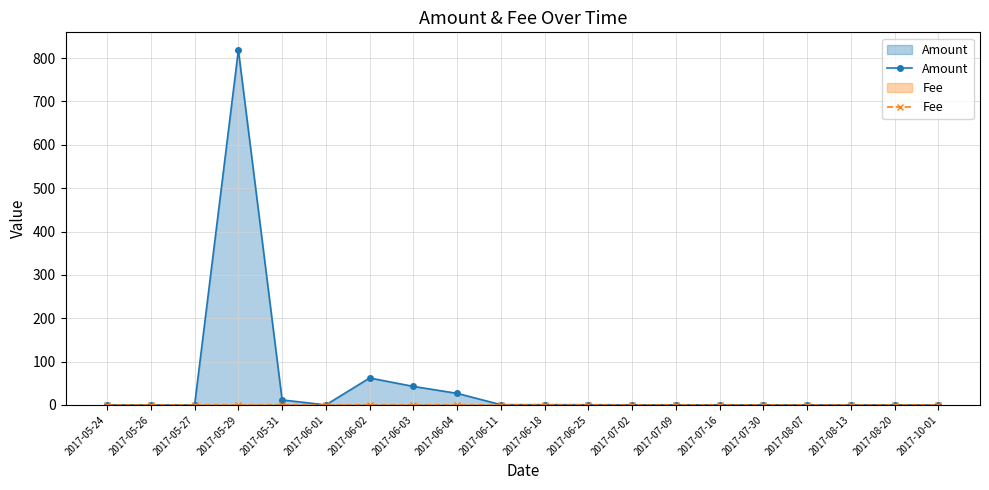

List the series in order of their overall mean, highest first.

Amount, Fee